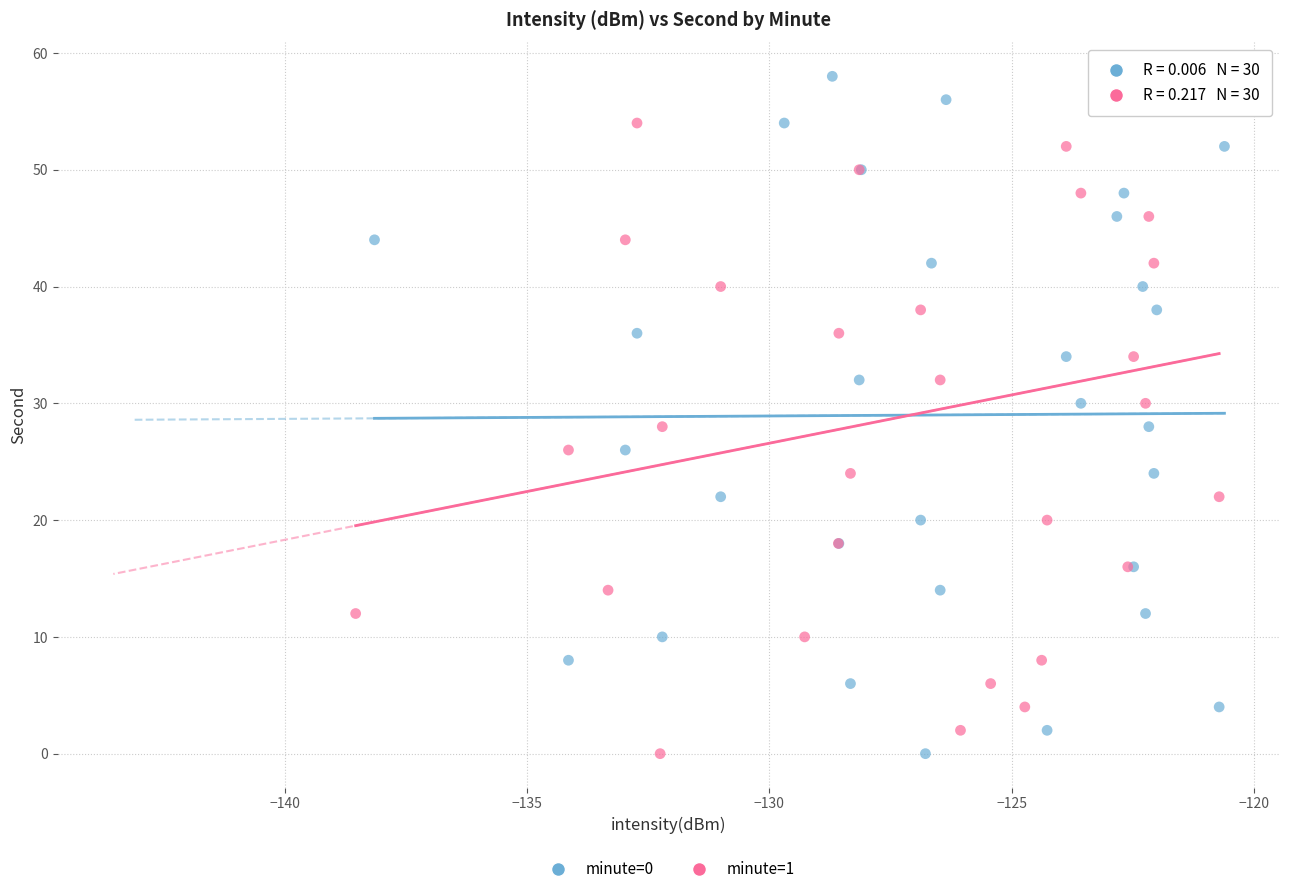

What are all the series names shown in the legend?

minute=0, minute=1